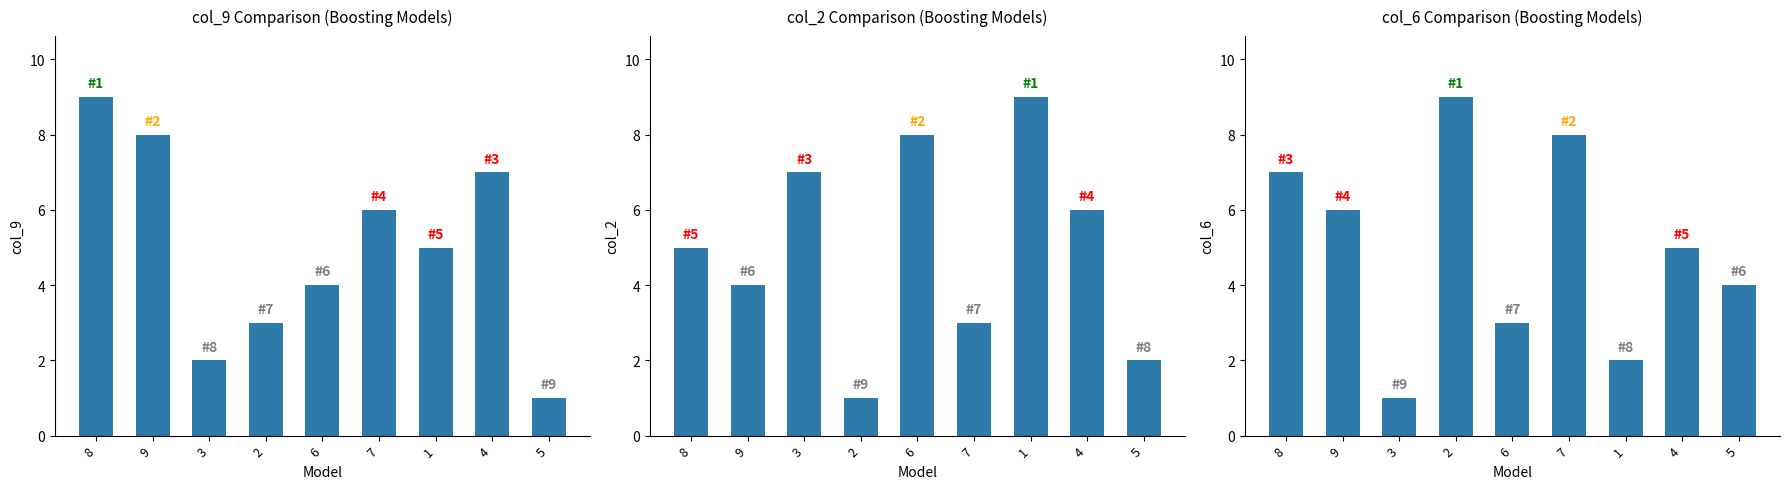

What is the total value across all series at 5?

7